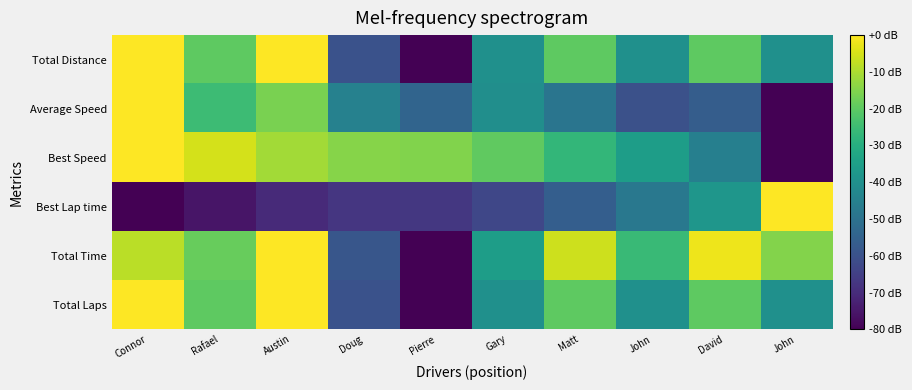

Reading right to left, extract all data points from this chart.

Total Laps: John=-40.0	David=-20.0	John=-40.0	Matt=-20.0	Gary=-40.0	Pierre=-80.0	Doug=-60.0	Austin=0.0	Rafael=-20.0	Connor=0.0
Total Time: John=-14.7	David=-2.0	John=-25.7	Matt=-6.2	Gary=-35.5	Pierre=-80.0	Doug=-58.4	Austin=0.0	Rafael=-18.7	Connor=-8.2
Best Lap time: John=0.0	David=-37.9	John=-47.9	Matt=-56.1	Gary=-62.8	Pierre=-66.9	Doug=-67.3	Austin=-70.3	Rafael=-75.5	Connor=-80.0
Best Speed: John=-80.0	David=-45.4	John=-35.4	Matt=-26.9	Gary=-19.5	Pierre=-15.0	Doug=-14.6	Austin=-11.2	Rafael=-5.3	Connor=0.0
Average Speed: John=-80.0	David=-56.3	John=-60.3	Matt=-48.9	Gary=-40.5	Pierre=-54.4	Doug=-44.7	Austin=-16.0	Rafael=-25.2	Connor=0.0
Total Distance: John=-40.0	David=-20.0	John=-40.0	Matt=-20.0	Gary=-40.0	Pierre=-80.0	Doug=-60.0	Austin=0.0	Rafael=-20.0	Connor=0.0